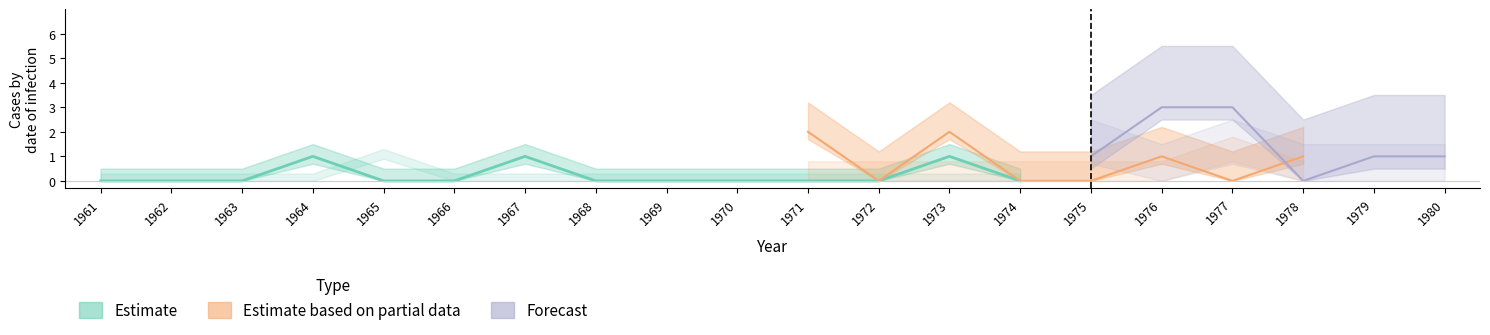

Rank the categories by afghanisch value from lowest to highest.

1961, 1962, 1963, 1964, 1966, 1967, 1968, 1969, 1970, 1971, 1972, 1973, 1974, 1975, 1976, 1978, 1980, 1965, 1979, 1977